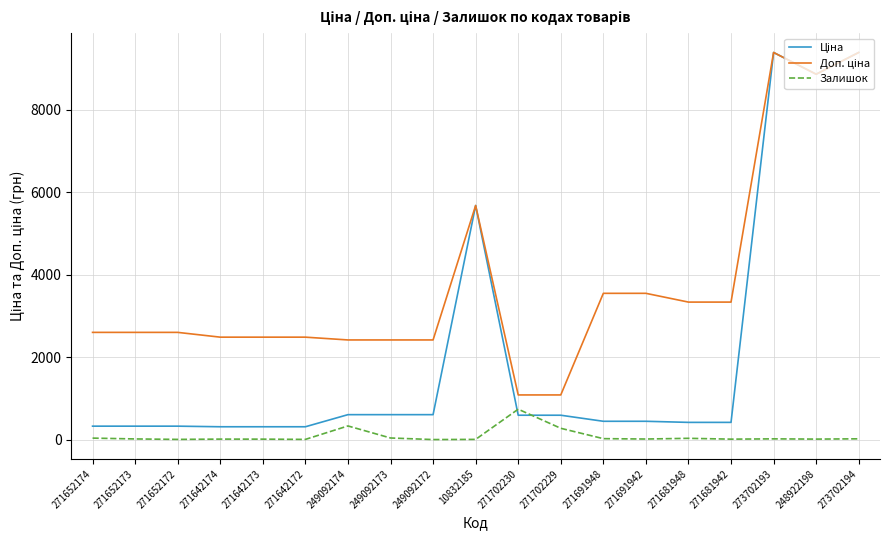

What is the greatest value displayed?

9384.0